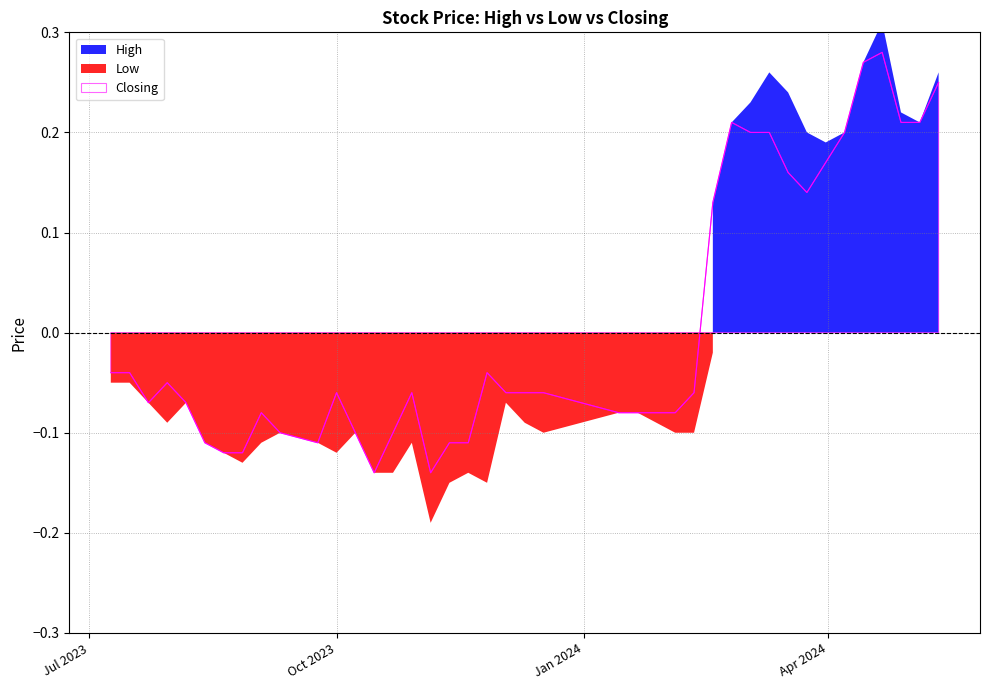

Is it true that Closing equals 1.7 at 10?

False